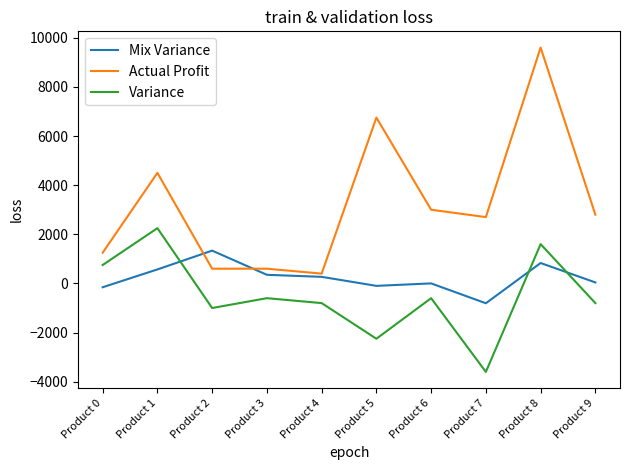

What are all the series names shown in the legend?

Mix Variance, Actual Profit, Variance